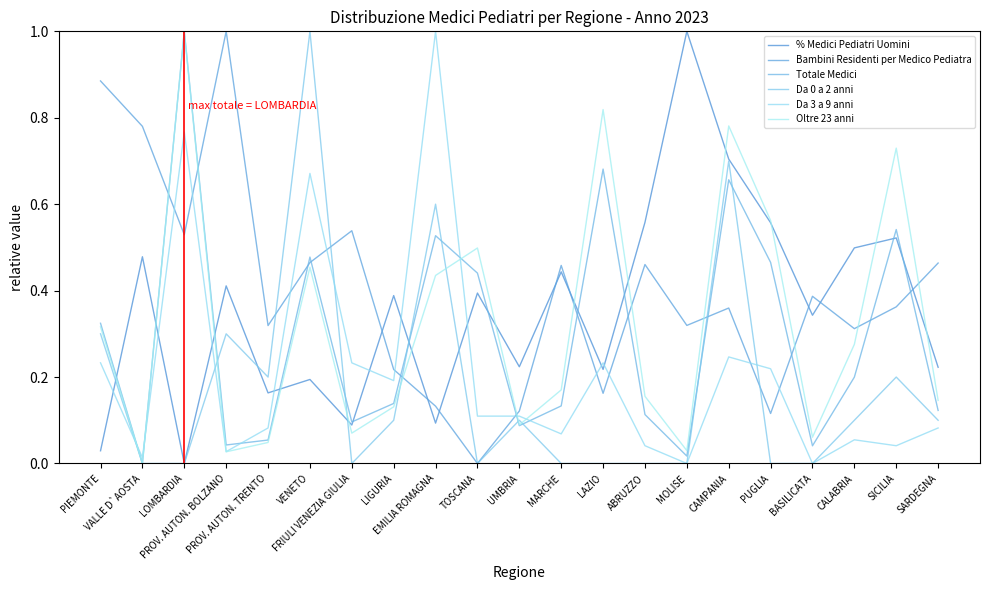

Reading right to left, transcribe all the data shown in this chart.

% Medici Pediatri Uomini: 0.2	0.5	0.5	0.3	0.6	0.7	1.0	0.6	0.2	0.4	0.2	0.4	0.1	0.4	0.1	0.2	0.2	0.4	0.0	0.5	0.0
Bambini Residenti per Medico Pediatra: 0.5	0.4	0.3	0.4	0.1	0.4	0.3	0.5	0.2	0.5	0.1	0.0	0.1	0.2	0.5	0.5	0.3	1.0	0.5	0.8	0.9
Totale Medici: 0.1	0.5	0.2	0.0	0.5	0.7	0.0	0.1	0.7	0.1	0.1	0.4	0.5	0.1	0.1	0.5	0.1	0.0	1.0	0.0	0.3
Da 0 a 2 anni: 0.1	0.2	0.1	0.0	0.0	0.7	0.0	0.0	0.0	0.0	0.1	0.0	0.6	0.1	0.0	1.0	0.2	0.3	0.0	0.0	0.3
Da 3 a 9 anni: 0.1	0.0	0.1	0.0	0.2	0.2	0.0	0.0	0.2	0.1	0.1	0.1	1.0	0.2	0.2	0.7	0.1	0.0	0.8	0.0	0.2
Oltre 23 anni: 0.1	0.7	0.3	0.1	0.6	0.8	0.0	0.2	0.8	0.2	0.1	0.5	0.4	0.1	0.1	0.5	0.0	0.0	1.0	0.0	0.3